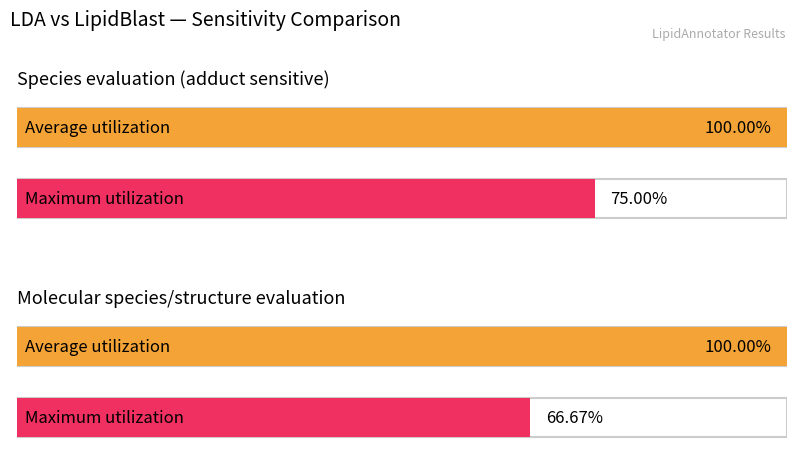

How many bars are there in each group?

2